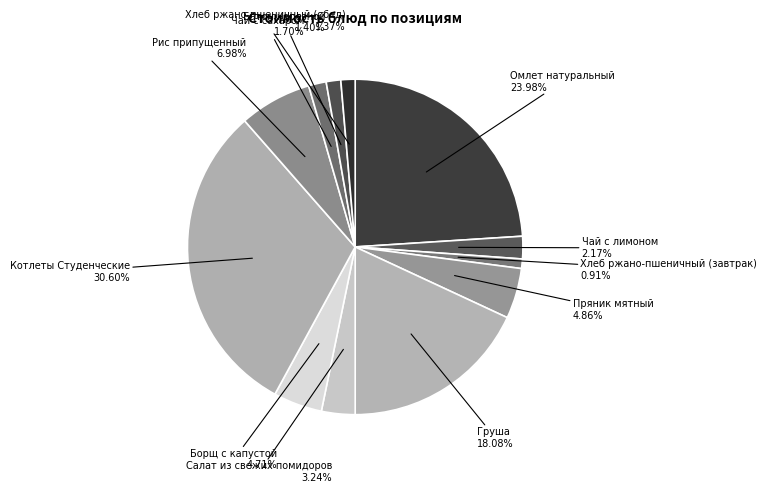

How many slices are in this pie chart?

12